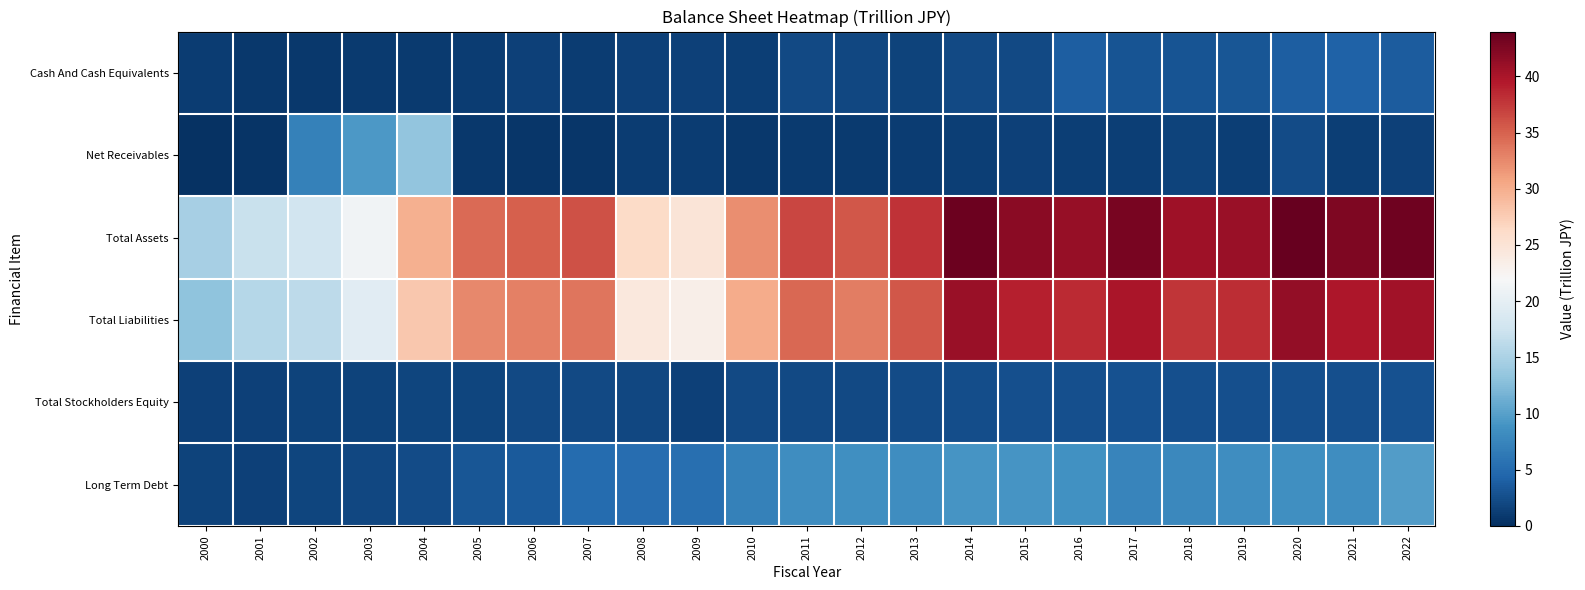

At which category does the chart reach its peak across all series?

2020